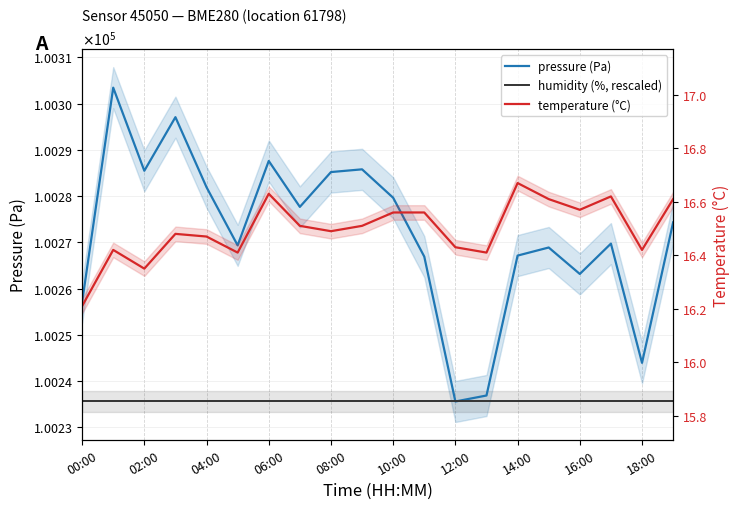

What is the label of the 19th point from the left?

18:00